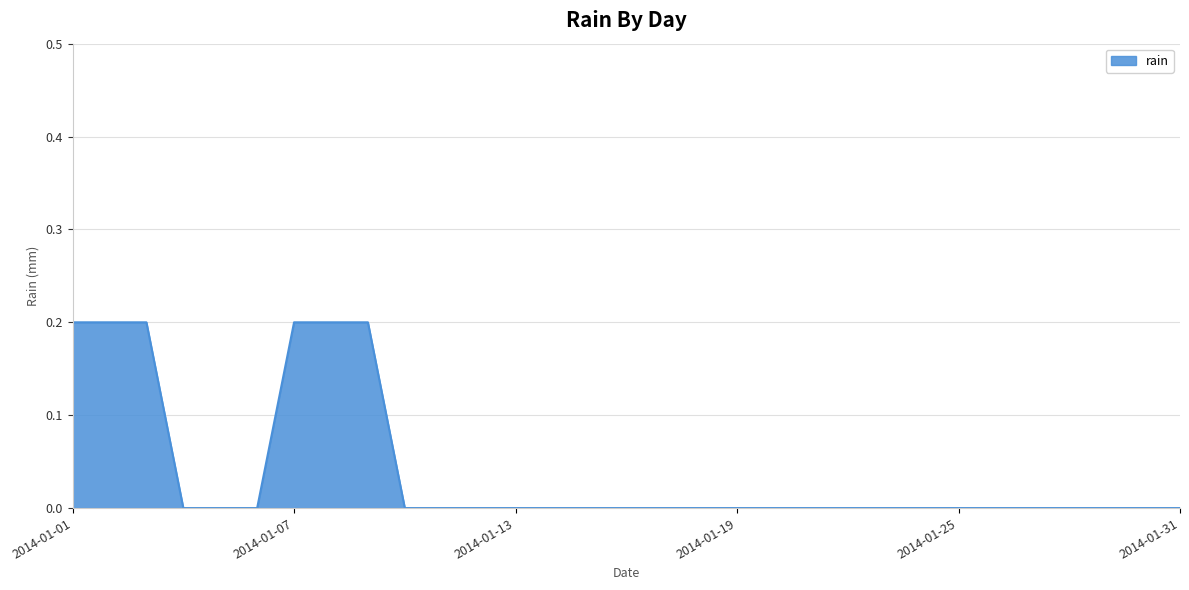

Reading left to right, list all the values displayed in this chart.

0.2	0.2	0.2	0.0	0.0	0.0	0.2	0.2	0.2	0.0	0.0	0.0	0.0	0.0	0.0	0.0	0.0	0.0	0.0	0.0	0.0	0.0	0.0	0.0	0.0	0.0	0.0	0.0	0.0	0.0	0.0